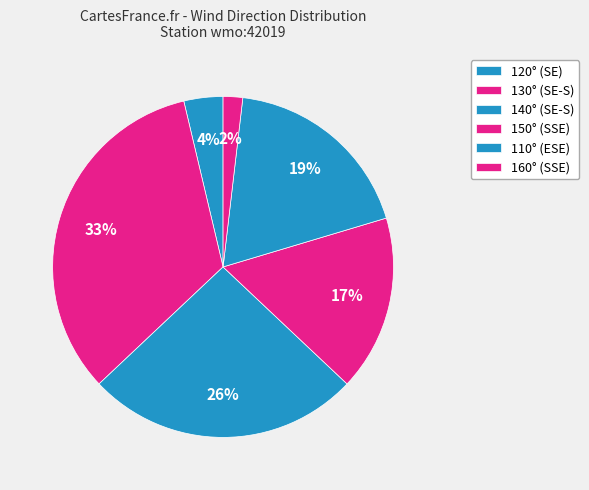

How many segments does this pie chart have?

6